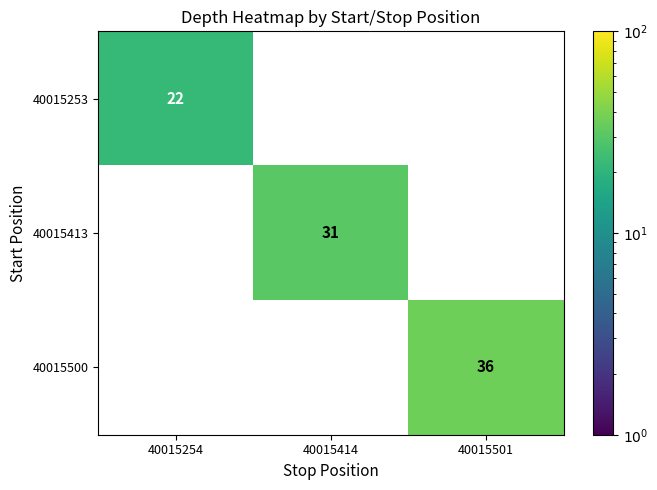

The value of 40015500 at 40015501 is 36. True or false?

True